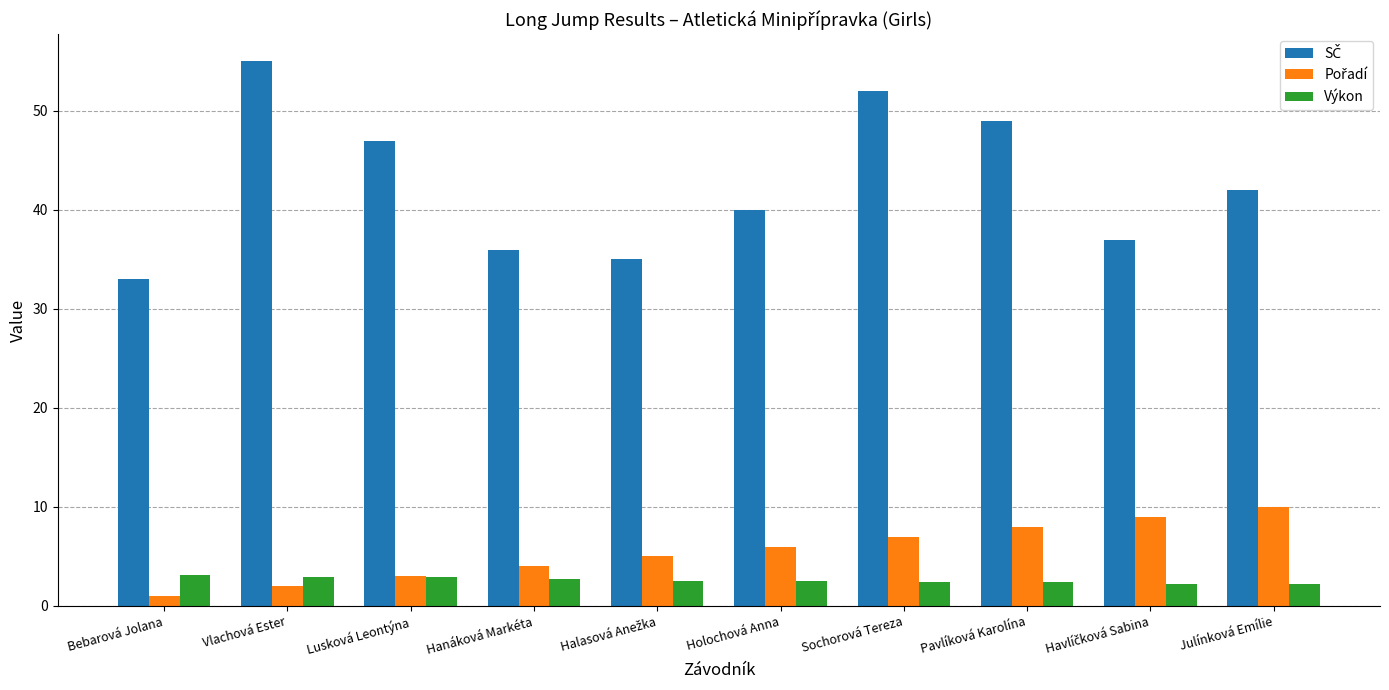

What is the greatest value displayed?

55.0